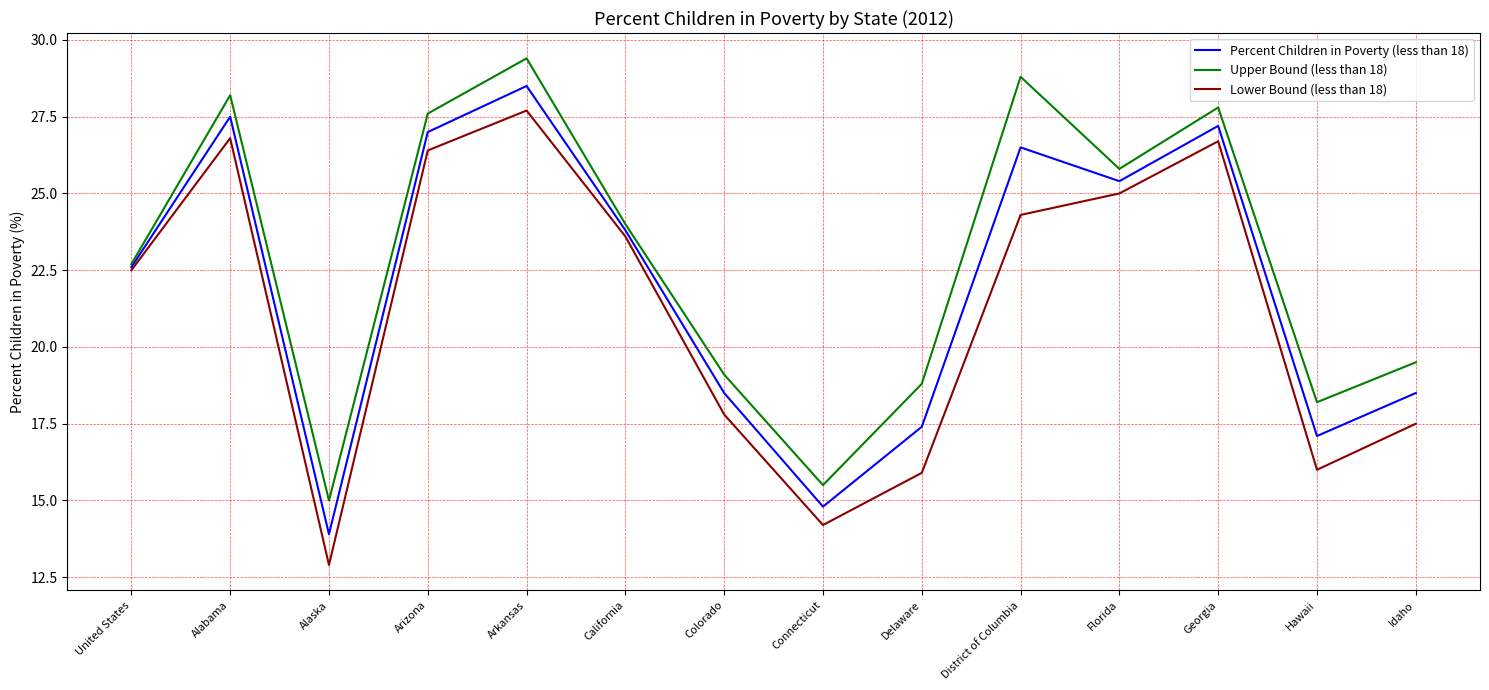

List the series in order of their peak value, lowest first.

Lower Bound (less than 18), Percent Children in Poverty (less than 18), Upper Bound (less than 18)